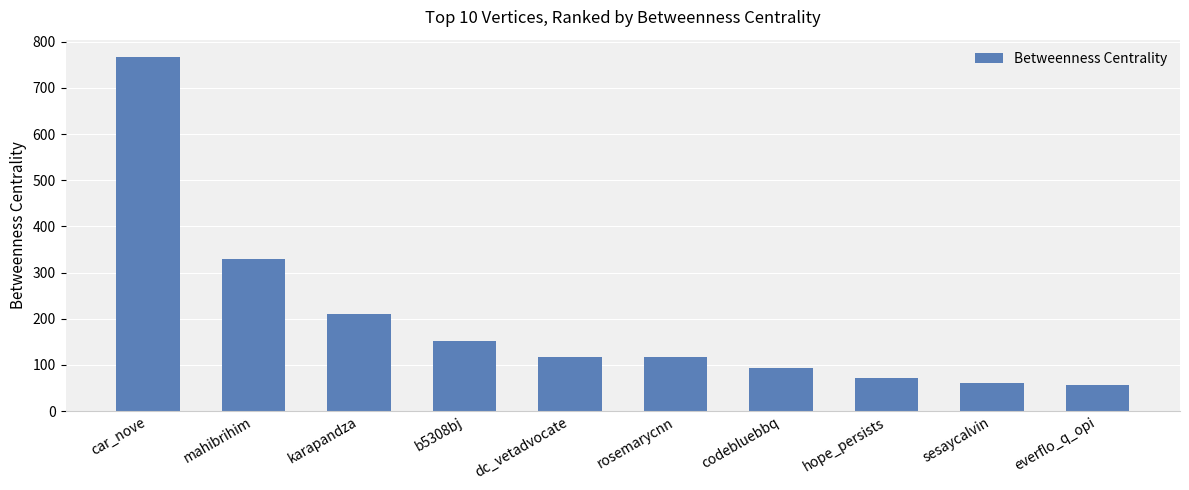

At which label is the value closest to 411?

mahibrihim